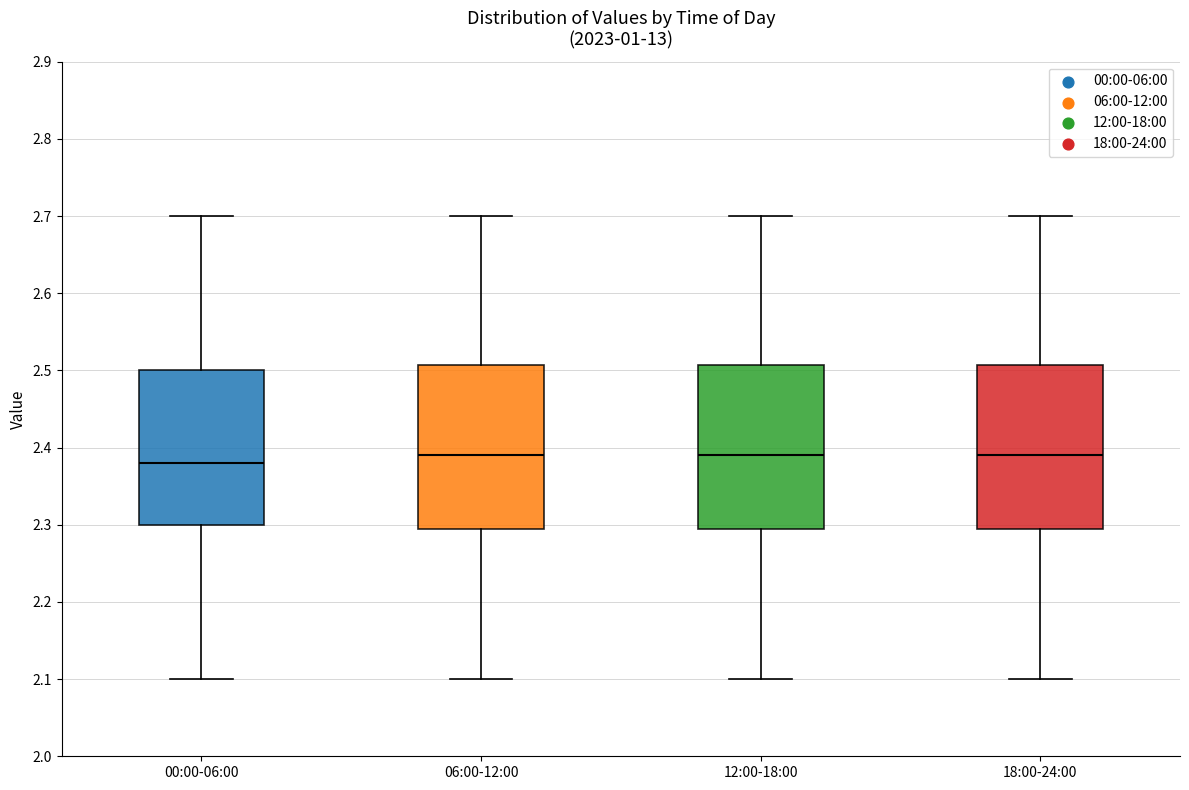

Reading left to right, read every box against the y-axis: the position of its median line, the range the box covers, and the ends of its whiskers. The values are not printed on the chart, so give them approximately, as read against the axis.

00:00-06:00: median 2.38, box 2.30 to 2.50, whiskers 2.10 to 2.70
06:00-12:00: median 2.39, box 2.30 to 2.51, whiskers 2.10 to 2.70
12:00-18:00: median 2.39, box 2.30 to 2.51, whiskers 2.10 to 2.70
18:00-24:00: median 2.39, box 2.30 to 2.51, whiskers 2.10 to 2.70